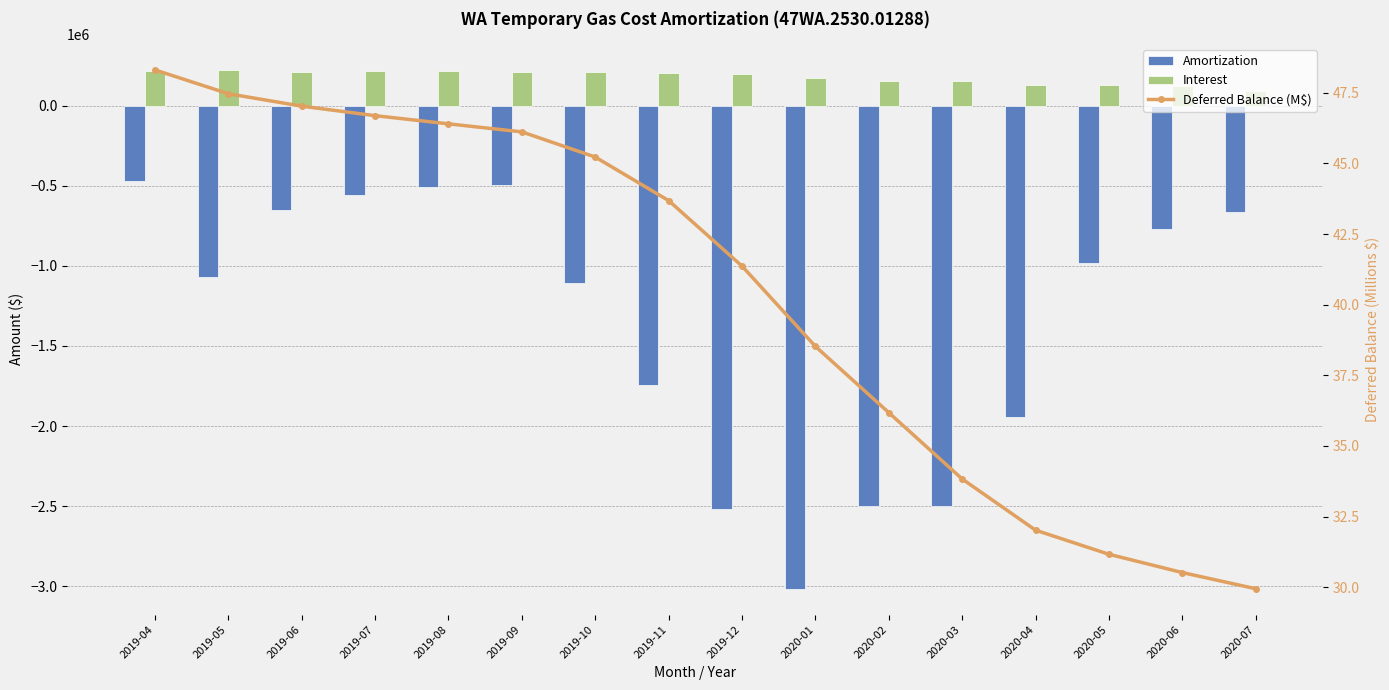

What is the difference between the highest and lowest values at 2019-12?

2721247.6